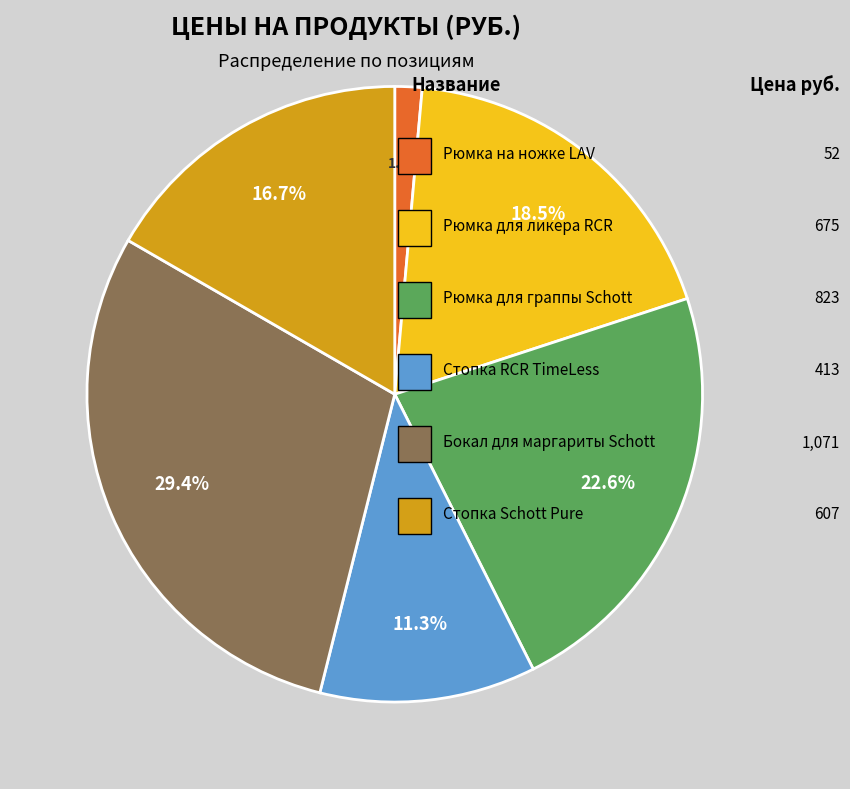

Does any single category account for the majority?

No